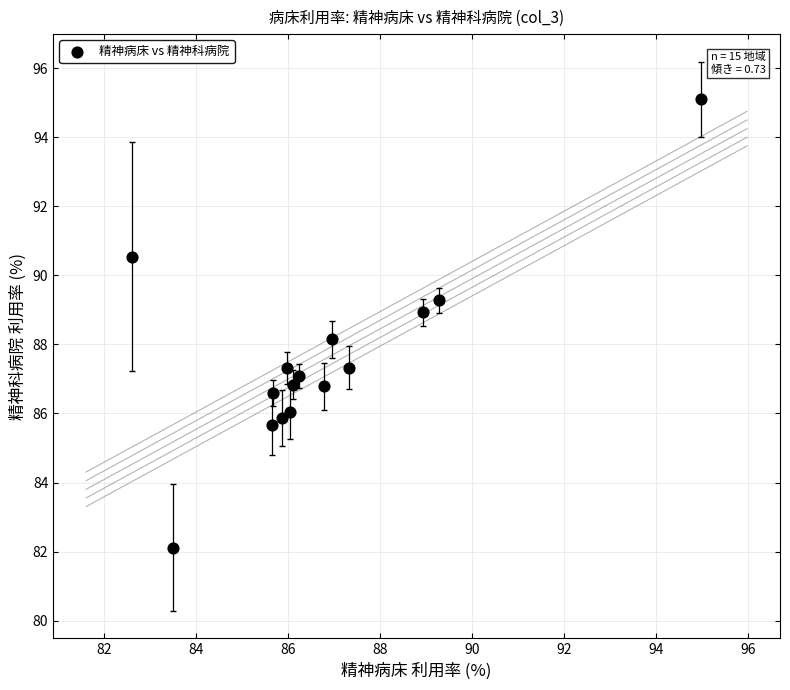

What is the range of X values (max minus min)?

12.4